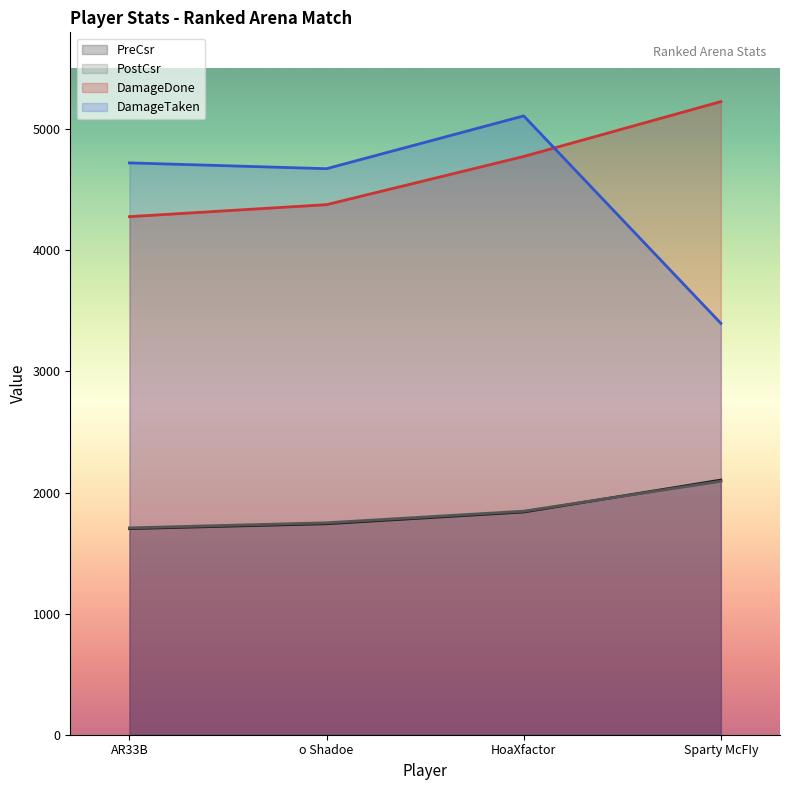

Is it true that PostCsr equals 1750 at o Shadoe?

True